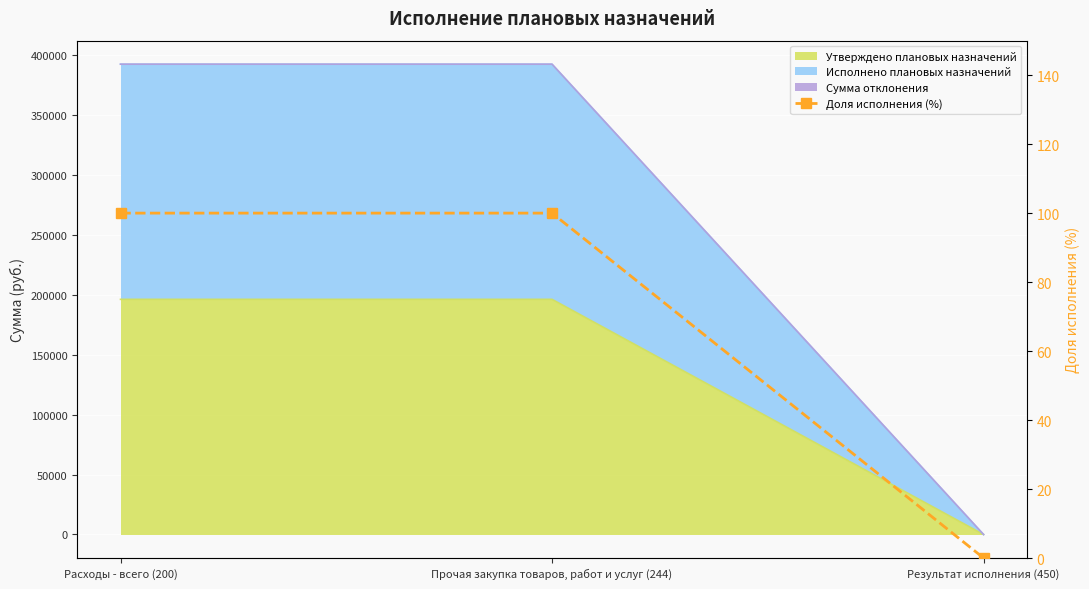

Is it true that the value at Прочая закупка товаров, работ и услуг (244) is 55?

False